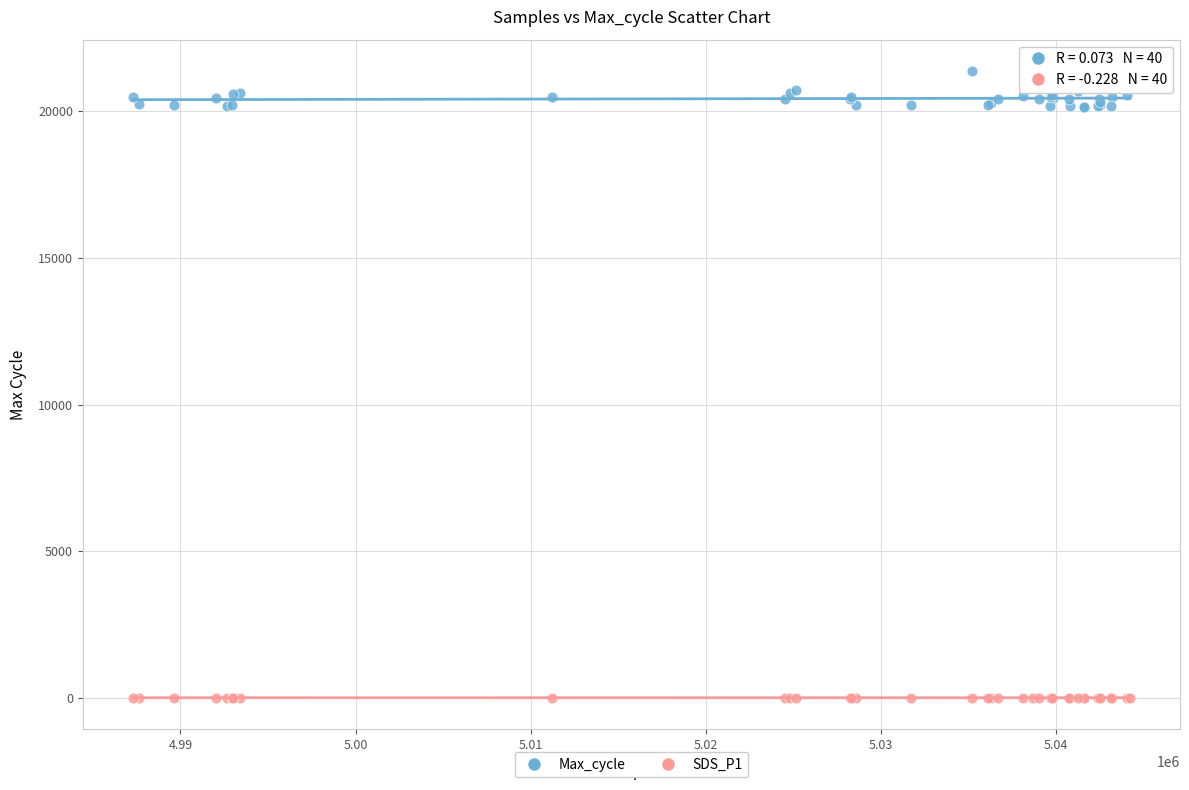

What are all the series names shown in the legend?

Max_cycle, SDS_P1